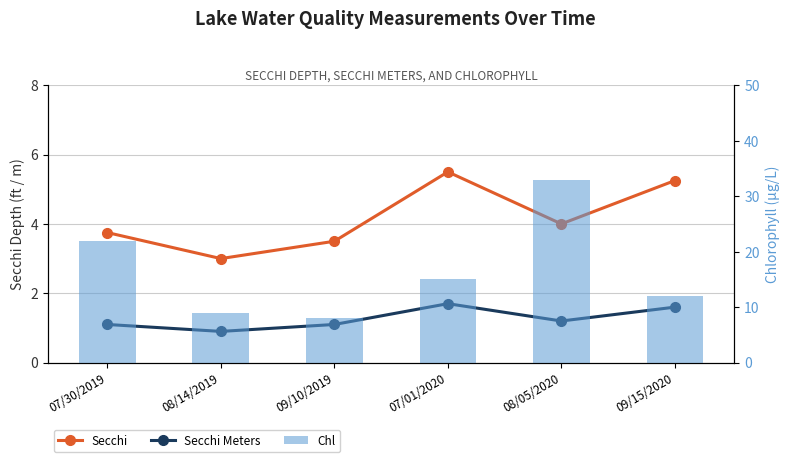

The Chl series shows 33.0 at 08/05/2020. True or false?

True